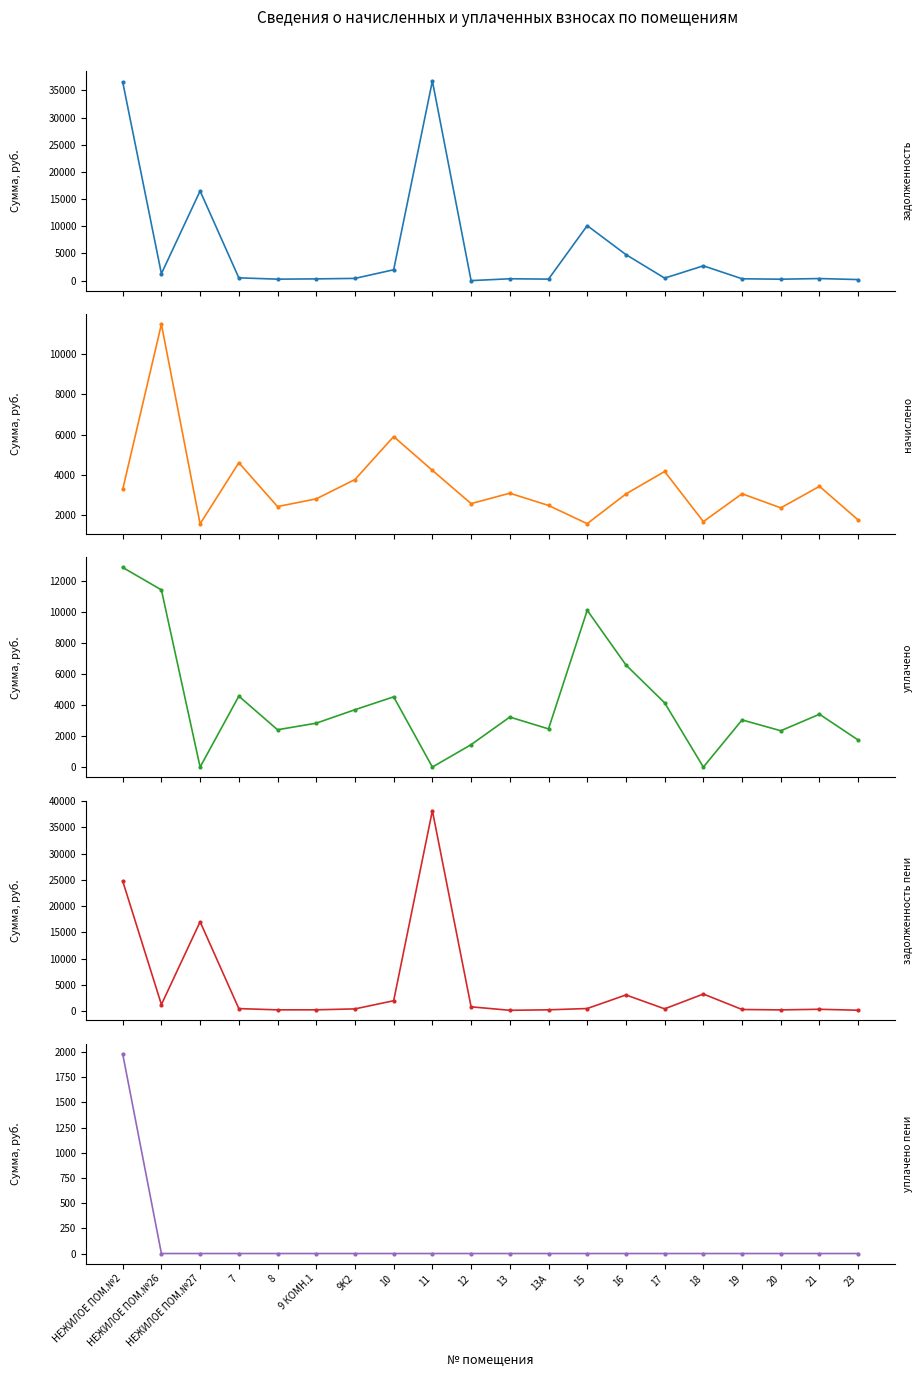

Reading right to left, list all the values displayed in this chart.

задолженность (col_1): 194.6	380.6	261.6	339.6	2722.1	462.7	4792.6	10120.6	275.0	342.7	0.0	36748.4	2000.5	408.4	321.1	268.8	510.9	16505.3	1276.3	36574.4
начислено (col_3): 1751.7	3425.8	2354.7	3056.5	1671.4	4164.6	3047.2	1569.8	2474.7	3084.1	2567.1	4219.9	5900.5	3763.0	2802.4	2419.3	4598.6	1560.5	11487.1	3268.8
уплачено (col_4): 1744.3	3411.4	2344.7	3043.6	0.0	4147.0	6592.6	10120.6	2464.3	3228.4	1446.3	0.0	4532.6	3703.5	2834.1	2409.1	4579.1	0.0	11438.5	12888.5
задолженность пени (col_6): 194.6	380.6	261.6	339.6	3279.2	462.7	3105.8	523.3	275.0	185.4	846.4	38155.0	2004.2	452.3	277.2	268.8	510.9	17025.5	1276.3	24775.5
уплачено пени (col_8): 0.0	0.0	0.0	0.0	0.0	0.0	0.0	0.0	0.0	0.0	0.0	0.0	0.0	0.0	0.0	0.0	0.0	0.0	0.0	1982.5